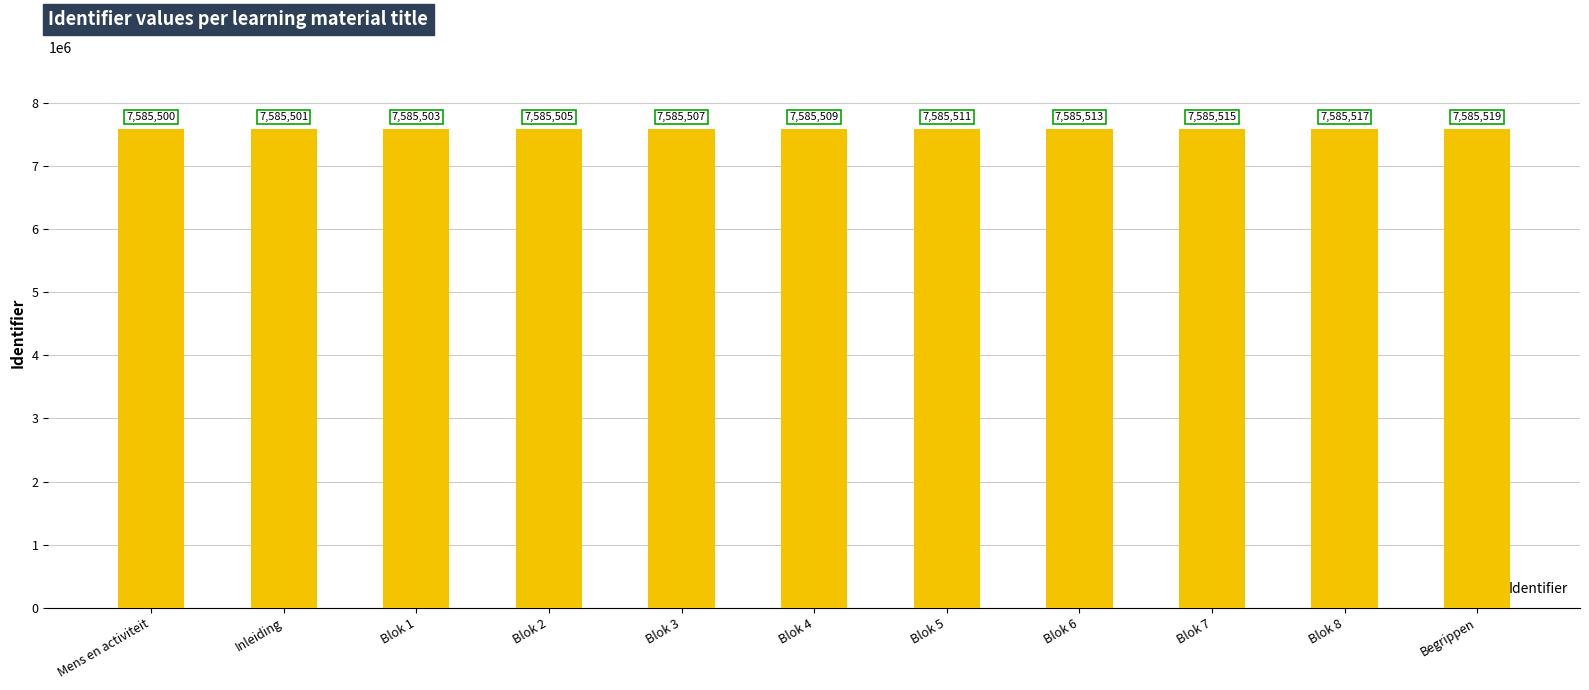

At which category does the chart reach its peak across all series?

Begrippen